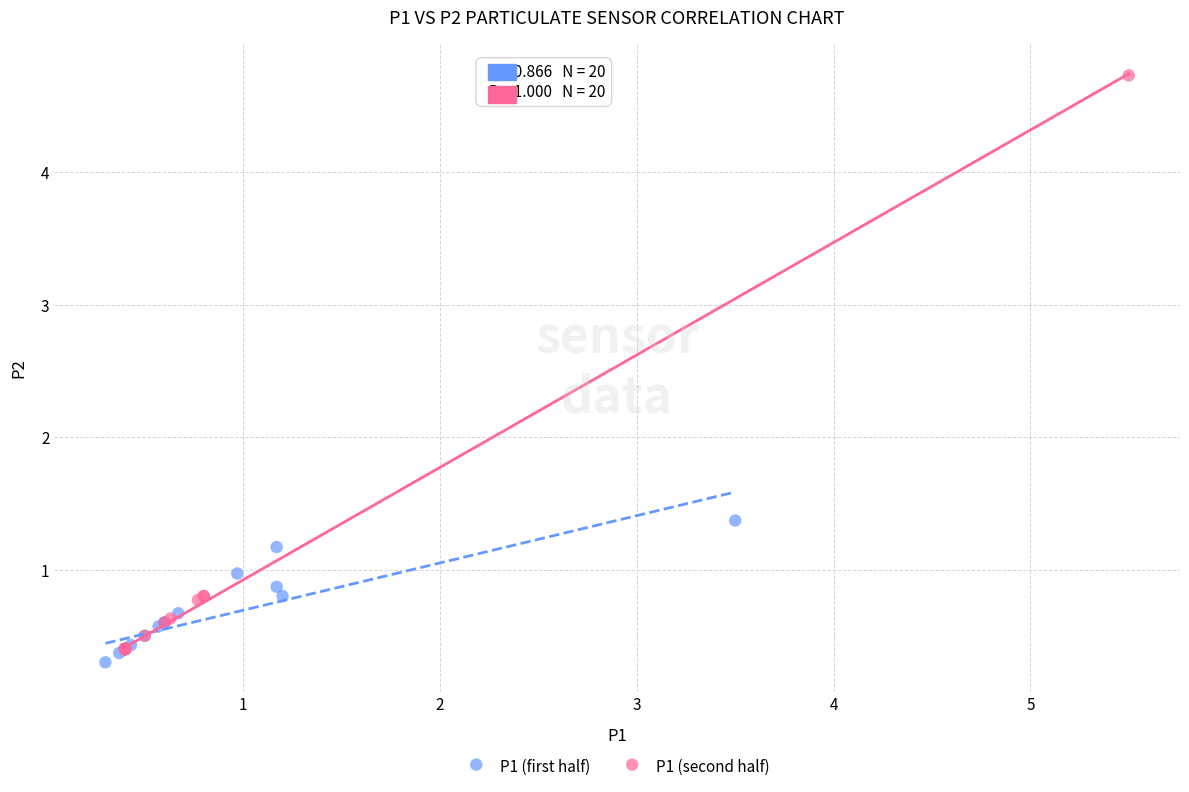

Which series has the widest spread of Y values?

P1 (second half)